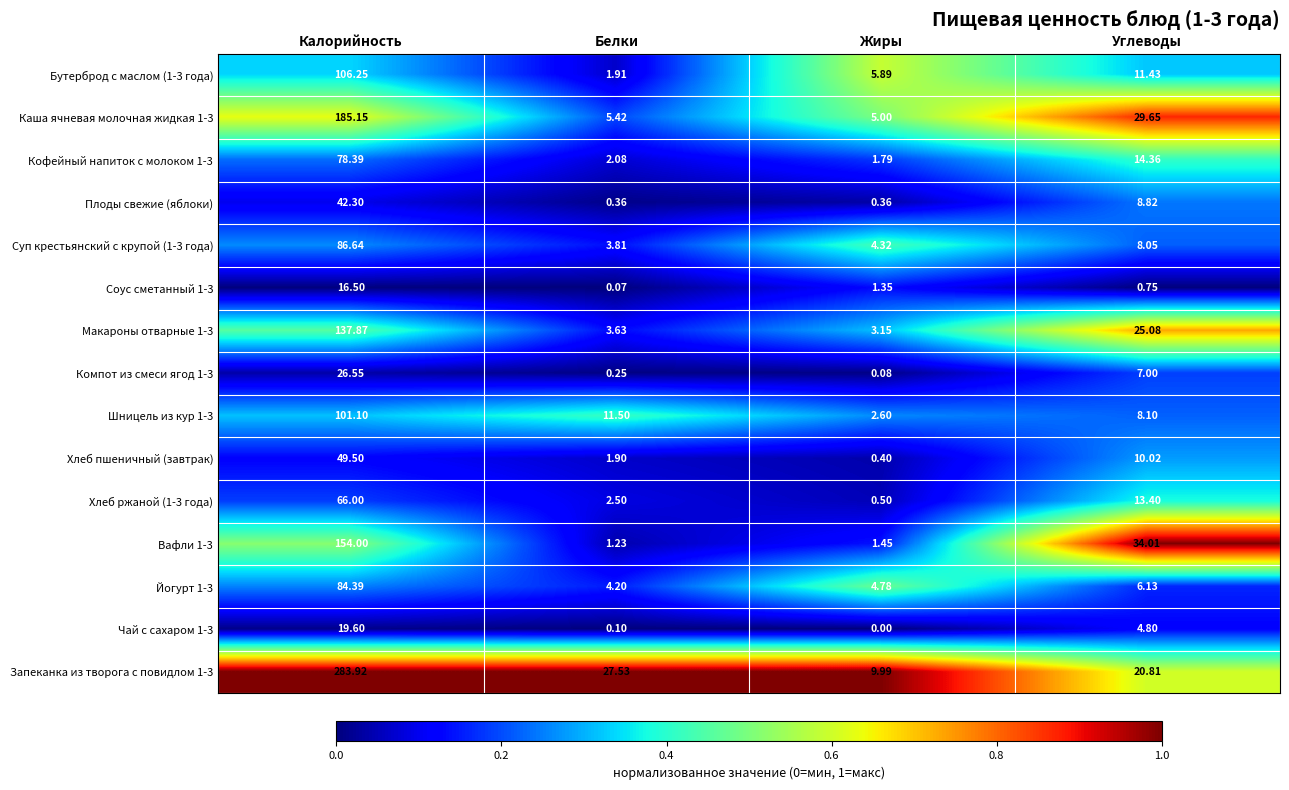

List the labels in order of Чай с сахаром 1-3 value, smallest first.

Жиры, Белки, Углеводы, Калорийность